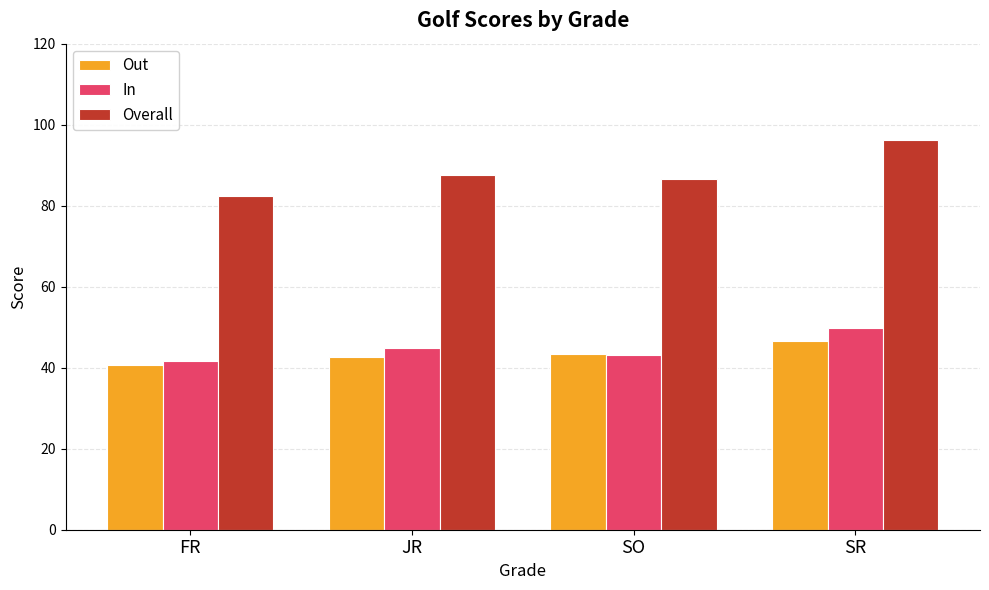

Rank the series by their maximum value, from highest to lowest.

Overall, In, Out